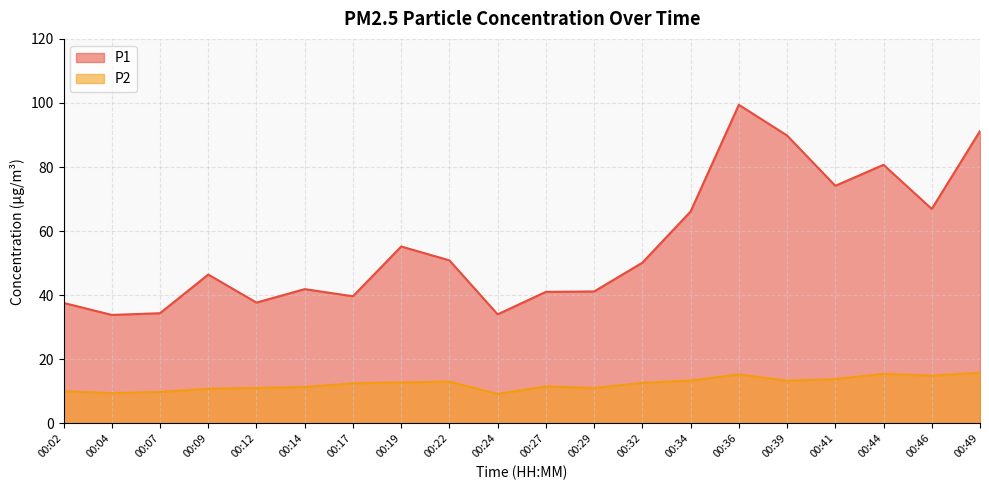

Where is P1 nearest to the value 66?

00:34